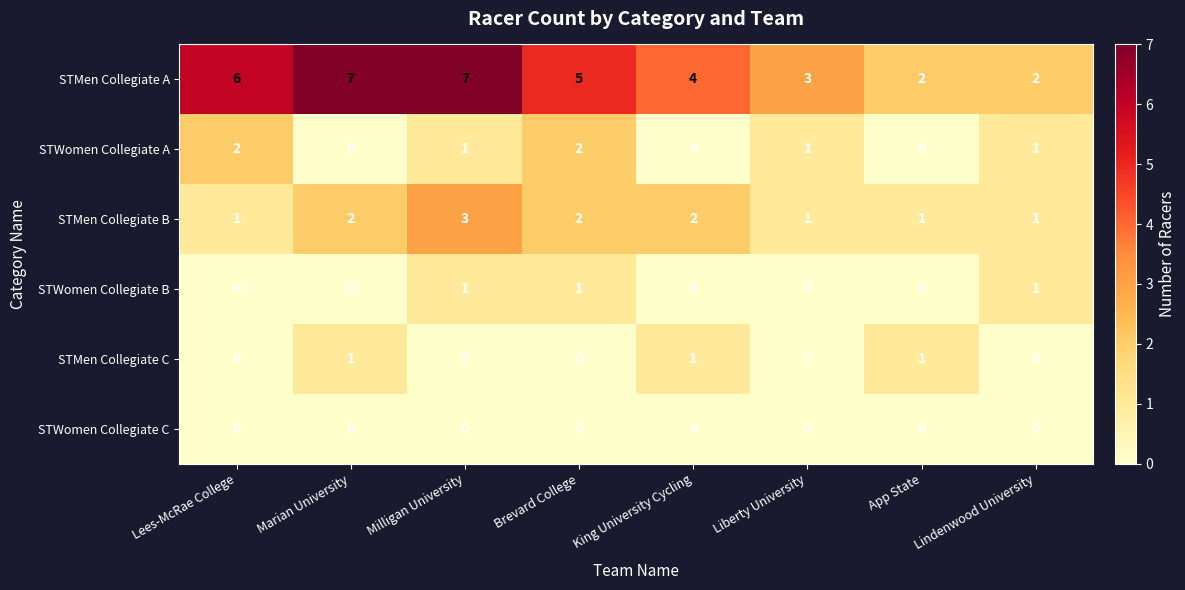

What is the greatest value displayed?

7